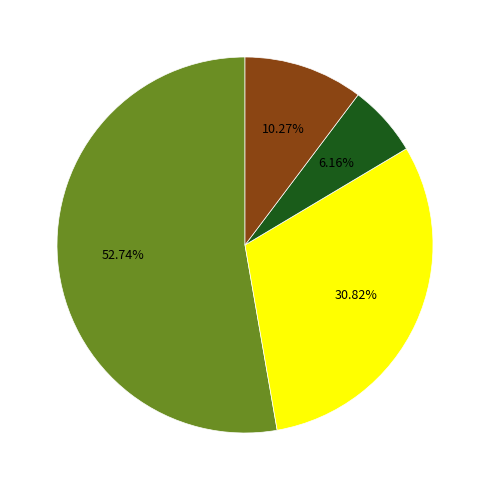

Is there any slice that represents more than half of the pie?

Yes